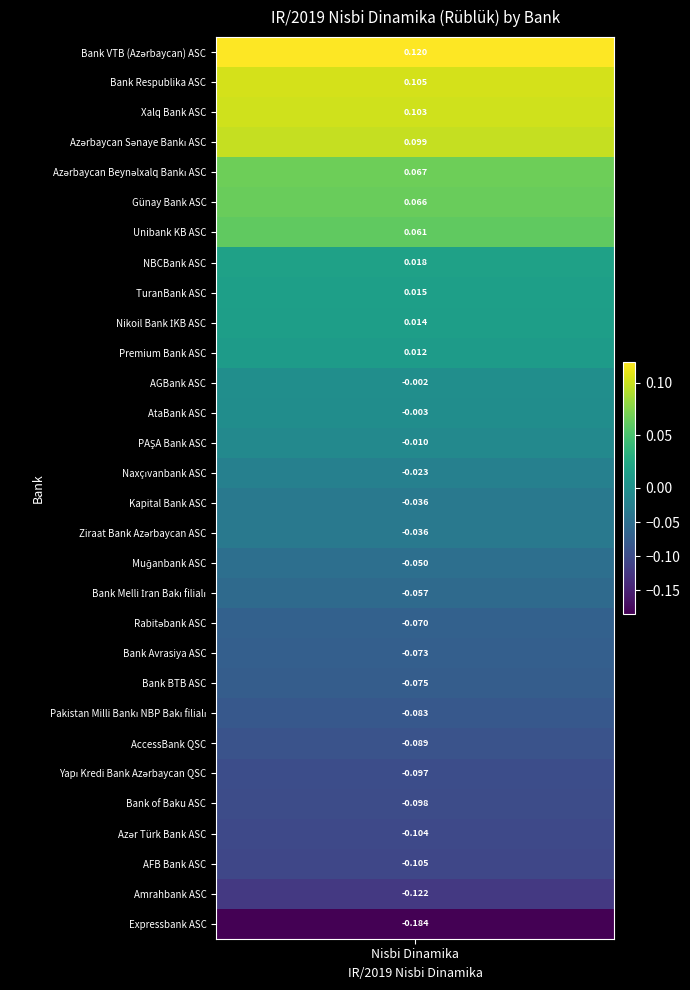

Reading left to right, transcribe all the data shown in this chart.

0.1	0.1	0.1	0.1	0.1	0.1	0.1	0.0	0.0	0.0	0.0	-0.0	-0.0	-0.0	-0.0	-0.0	-0.0	-0.0	-0.1	-0.1	-0.1	-0.1	-0.1	-0.1	-0.1	-0.1	-0.1	-0.1	-0.1	-0.2